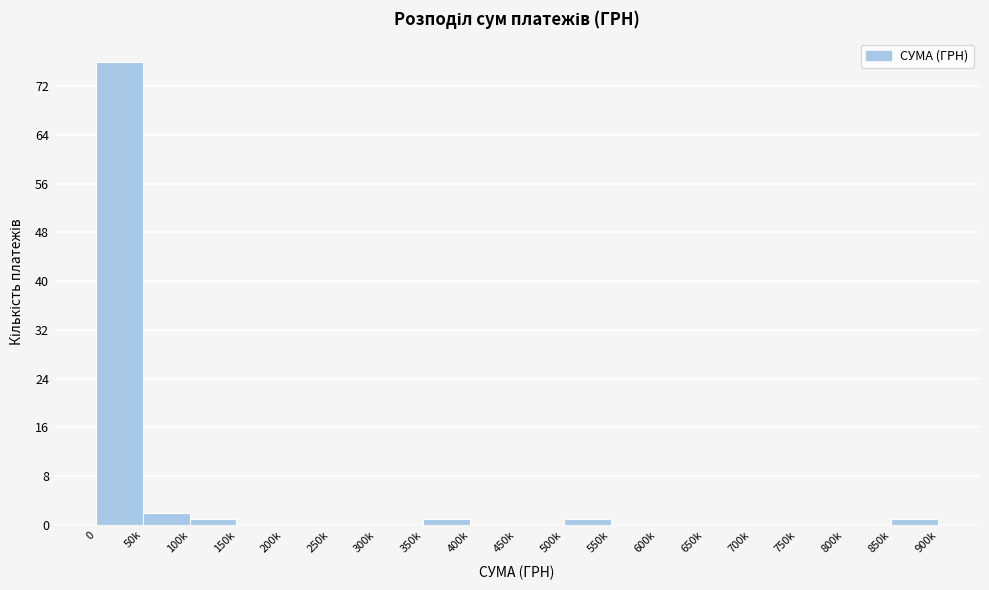

Reading right to left, transcribe all the data shown in this chart.

850k=1	800k=0	750k=0	700k=0	650k=0	600k=0	550k=0	500k=1	450k=0	400k=0	350k=1	300k=0	250k=0	200k=0	150k=0	100k=1	50k=2	0=76